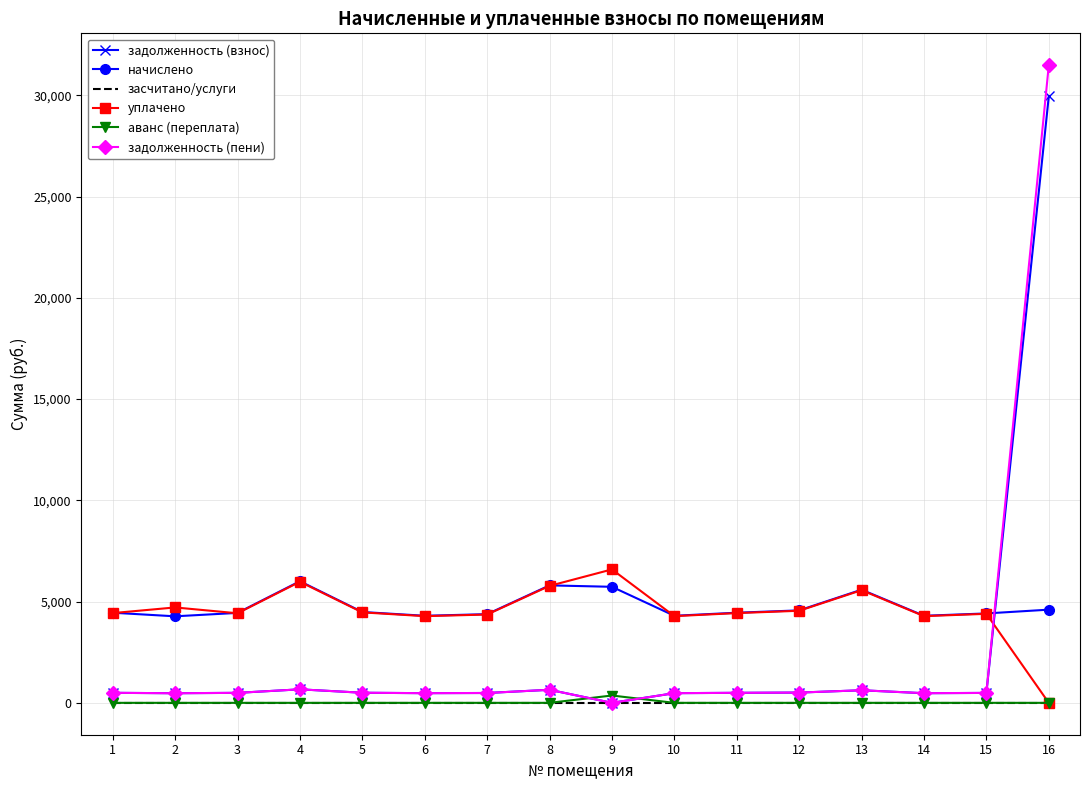

Between which two adjacent categories do задолженность (пени) and уплачено first intersect?

15 and 16